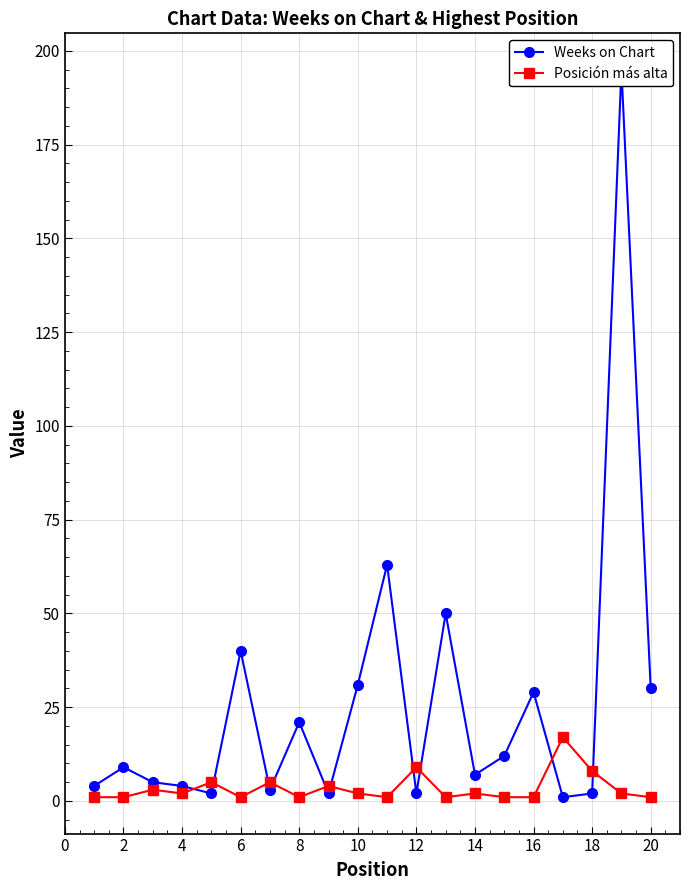

What is the difference between the maximum and minimum values in the Weeks on Chart series?

194